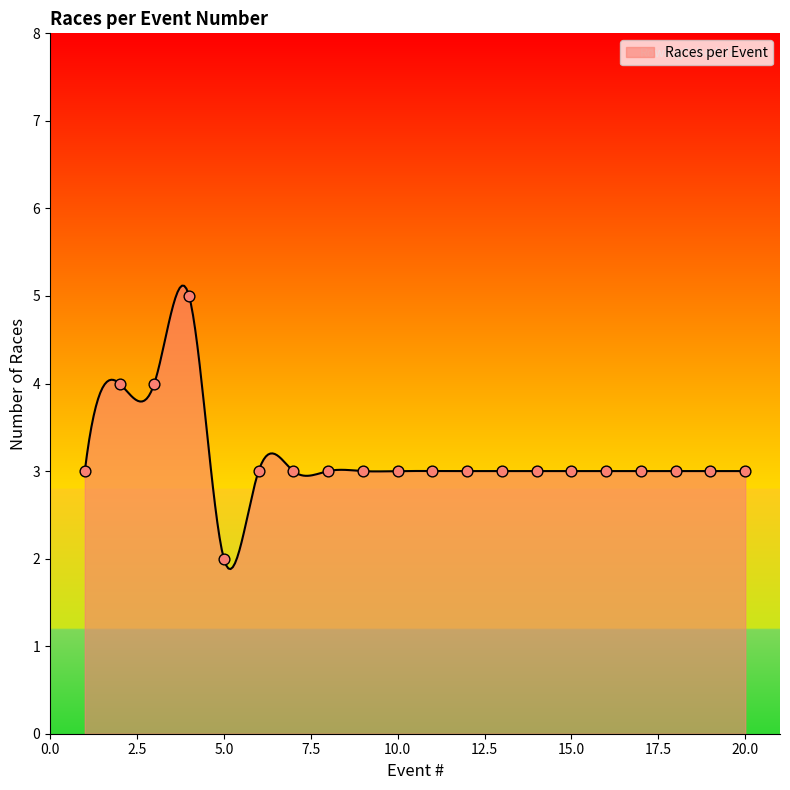

What is the ratio of the value at 20 to the value at 18?

1.0